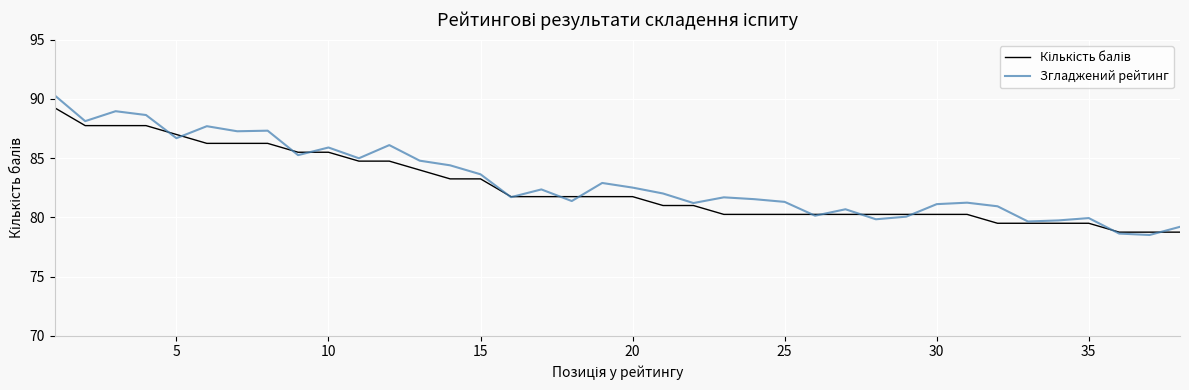

Which series has the widest spread of values?

Згладжений рейтинг